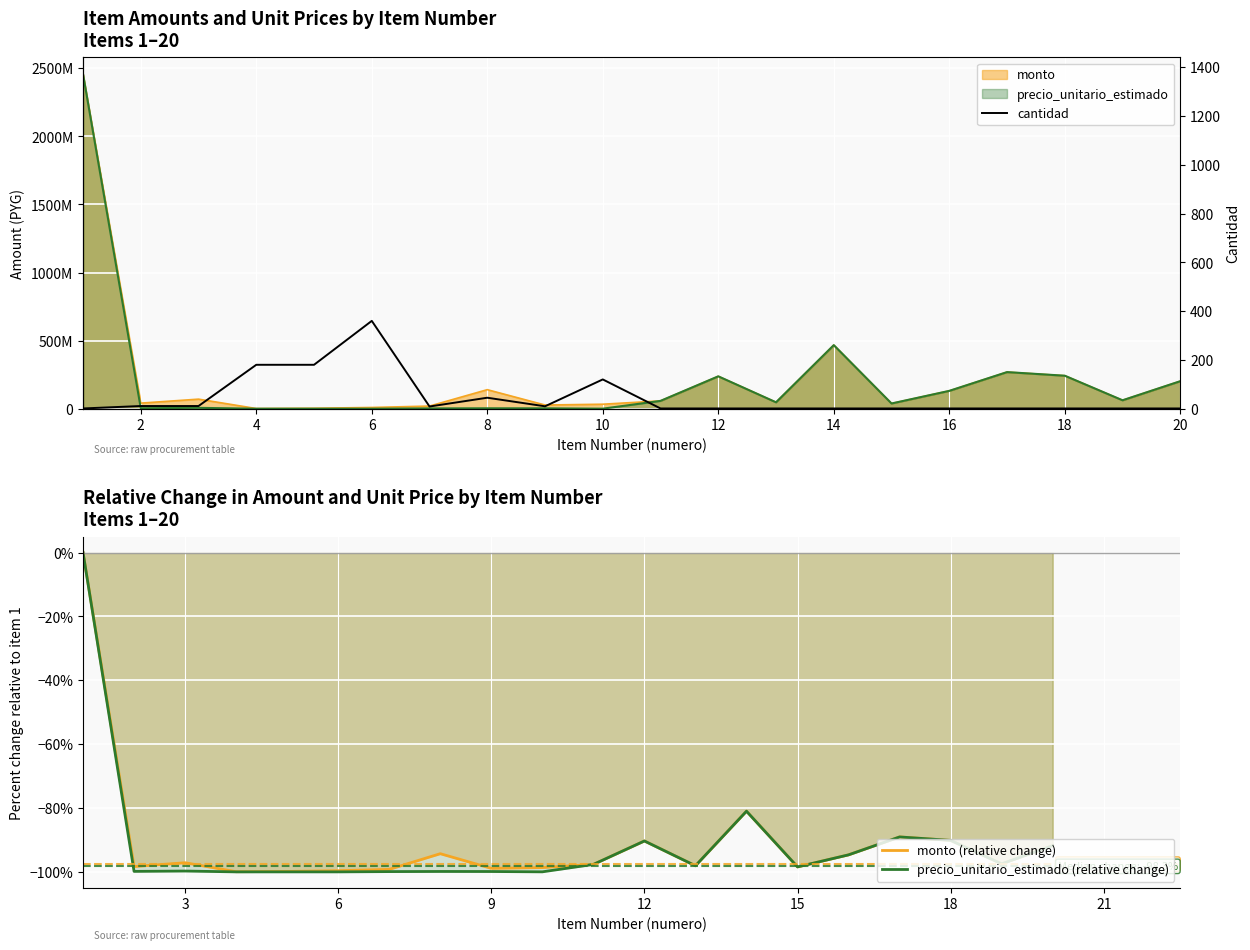

What is the sum of all precio_unitario_estimado (relative change) values?

-1827.9